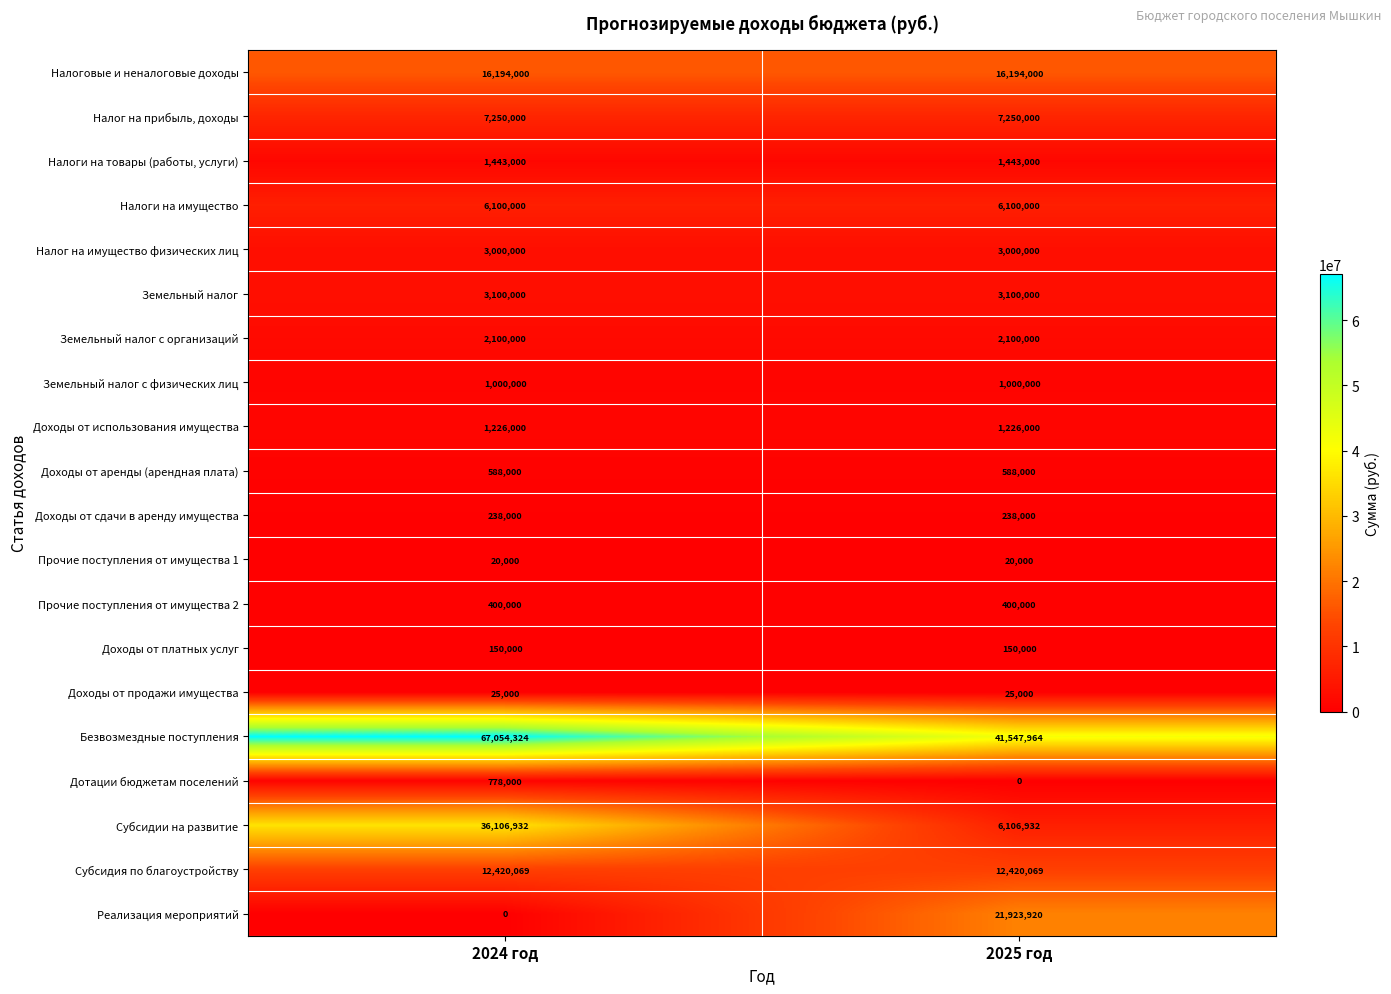

What is the average value of the Безвозмездные поступления series?

54301144